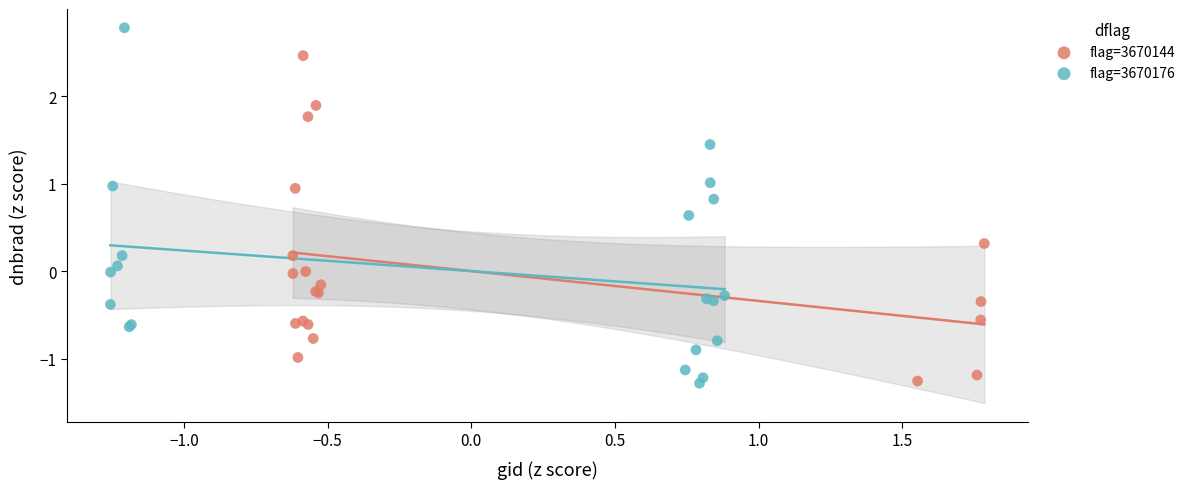

Which series has the largest Y range (max minus min)?

flag=3670176